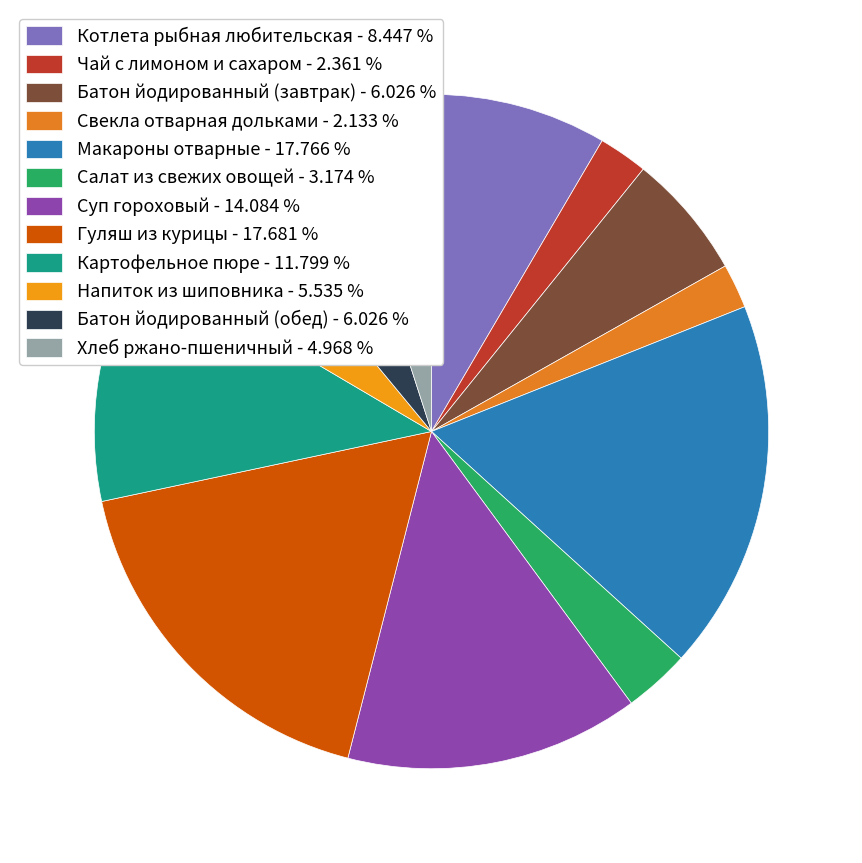

Rank the categories by value from lowest to highest.

Свекла отварная дольками, Чай с лимоном и сахаром, Салат из свежих овощей, Хлеб ржано-пшеничный, Напиток из шиповника, Батон йодированный (завтрак), Батон йодированный (обед), Котлета рыбная любительская, Картофельное пюре, Суп гороховый, Гуляш из курицы, Макароны отварные